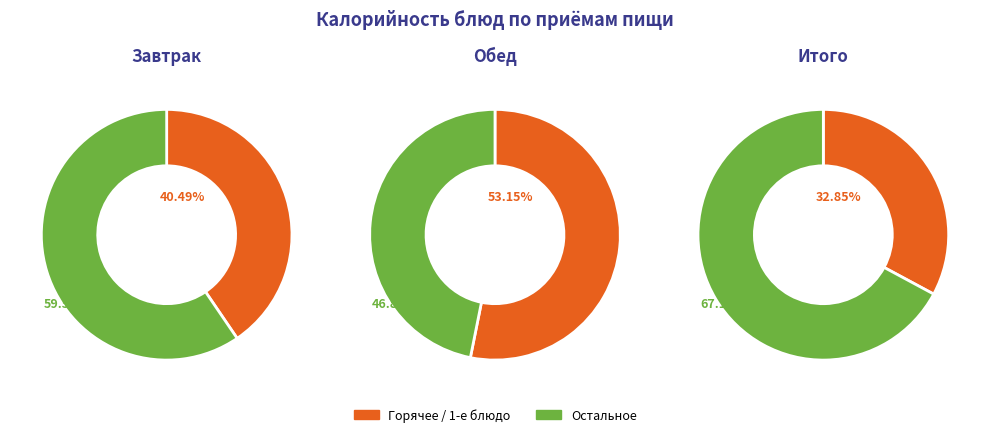

True or false: ХЛЕБ ЧУСОВСКОЙ accounts for 8% of the total.

False